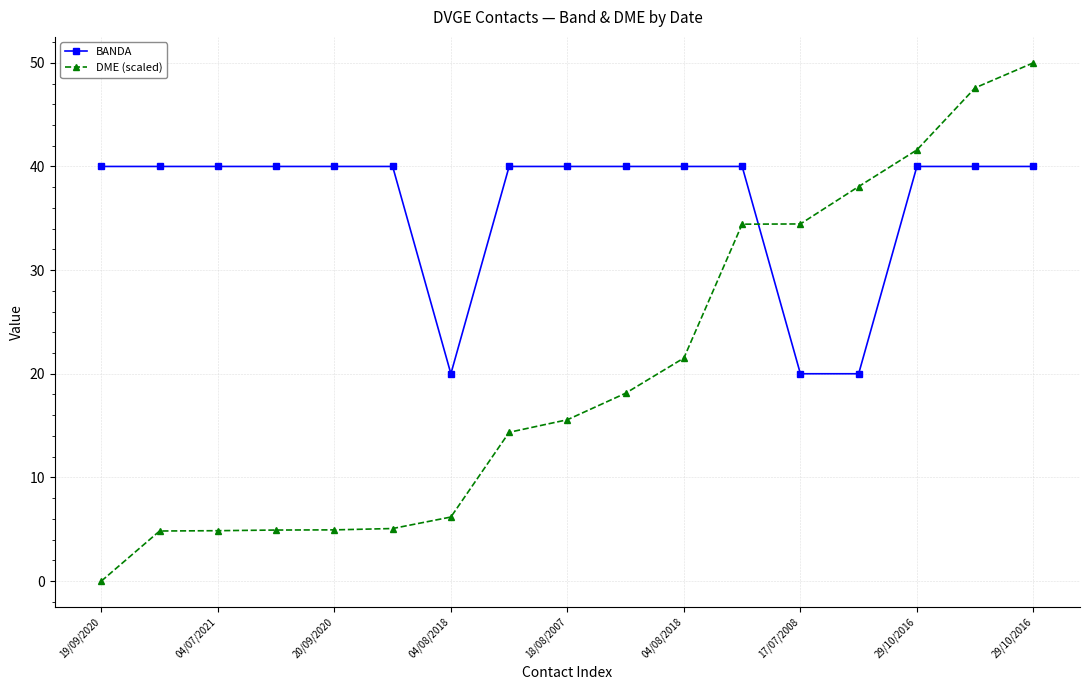

What is the maximum value shown in the chart?

50.0